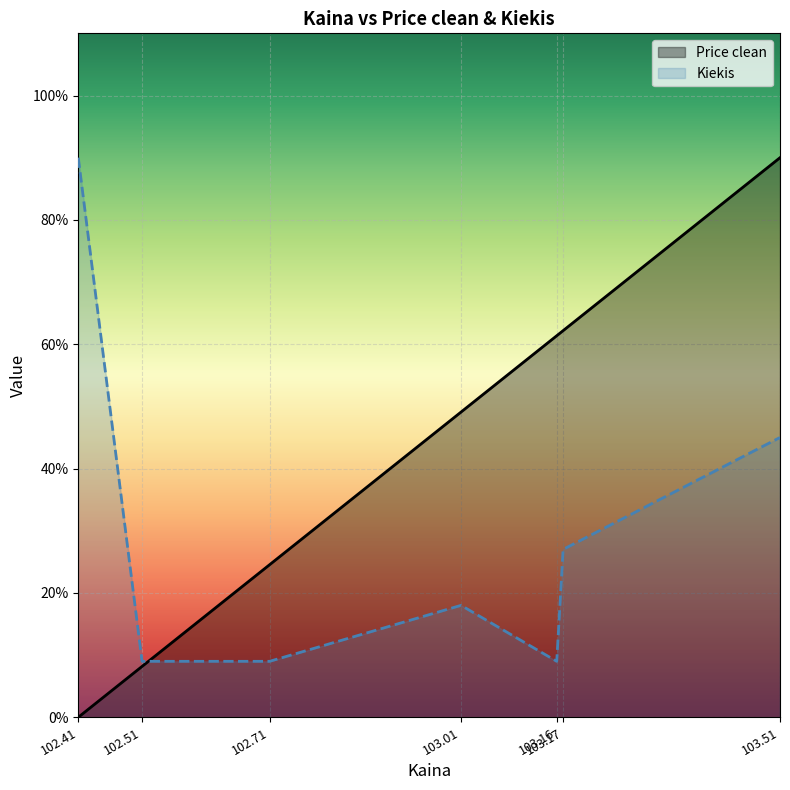

After their last crossing, which series has the higher values: Price clean or Kiekis?

Price clean